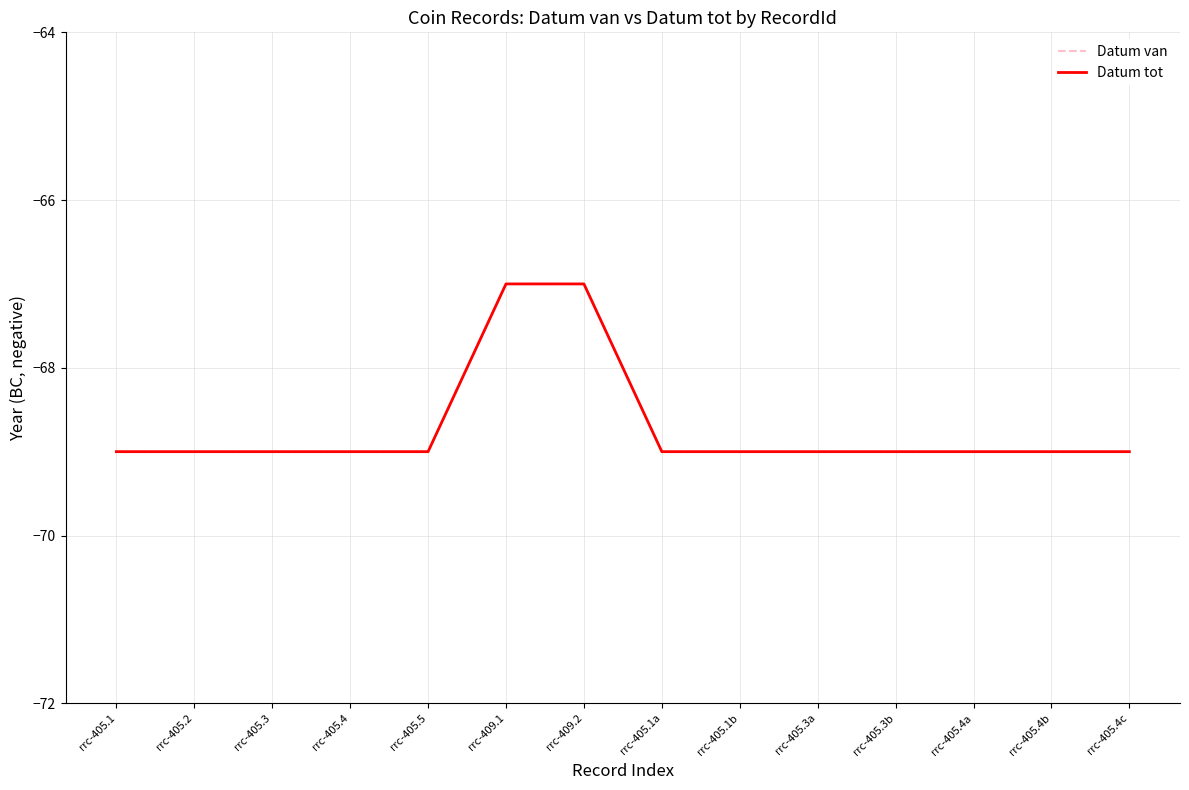

Does the chart display data point markers on the line(s)?

No